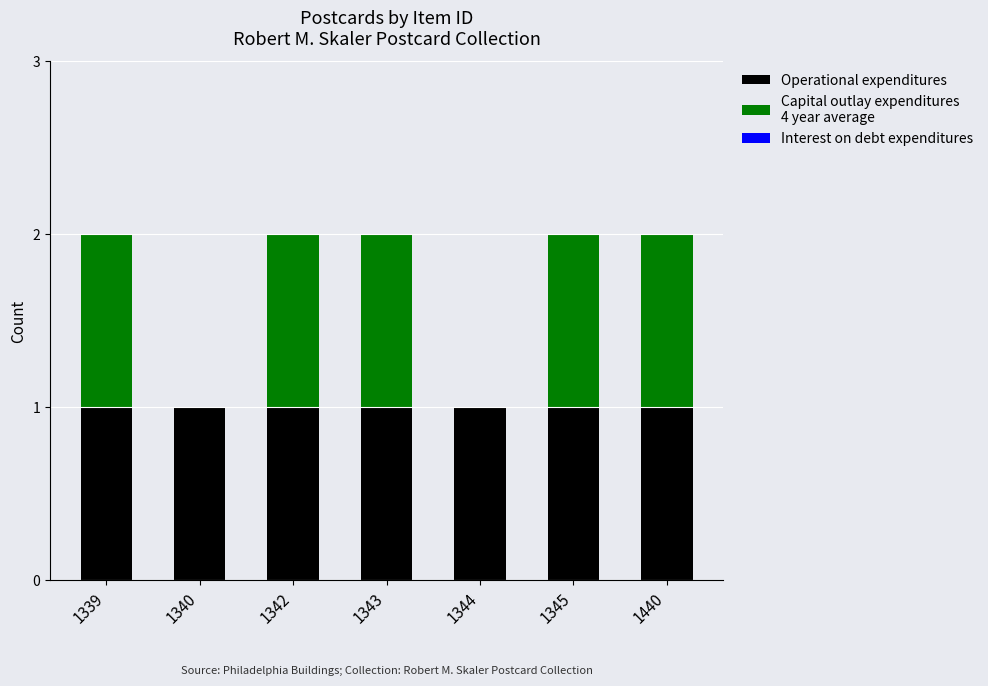

Reading right to left, transcribe the values for Operational expenditures.

1440=1	1345=1	1344=1	1343=1	1342=1	1340=1	1339=1